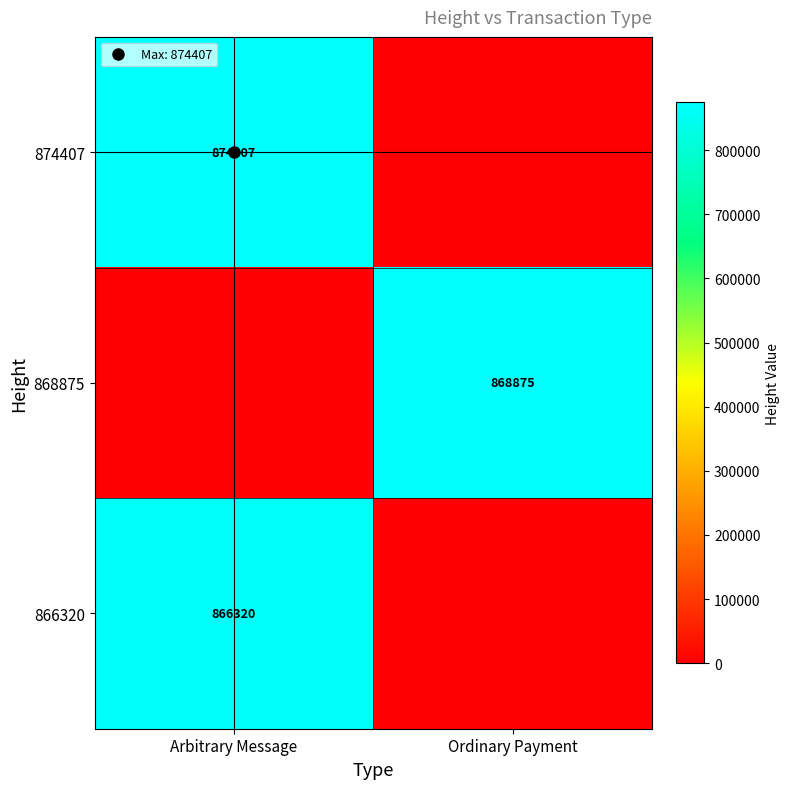

Rank the categories by 868875 value from lowest to highest.

Arbitrary Message, Ordinary Payment